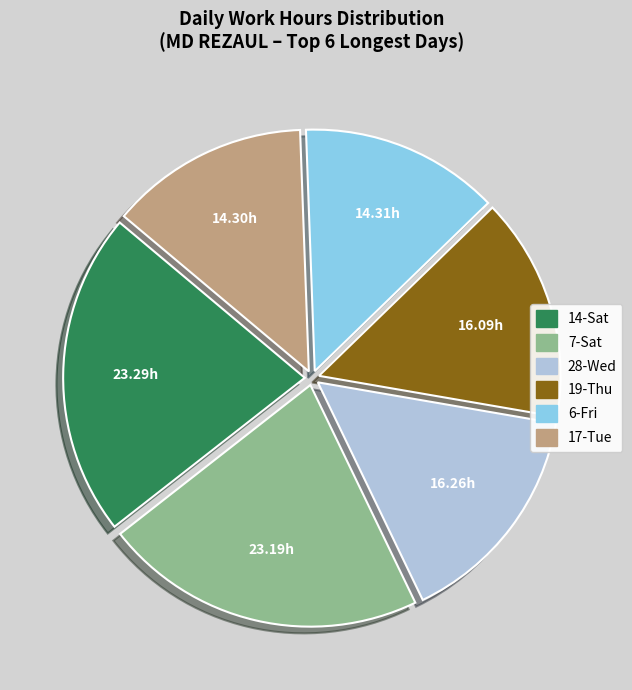

Does any single category account for the majority?

No